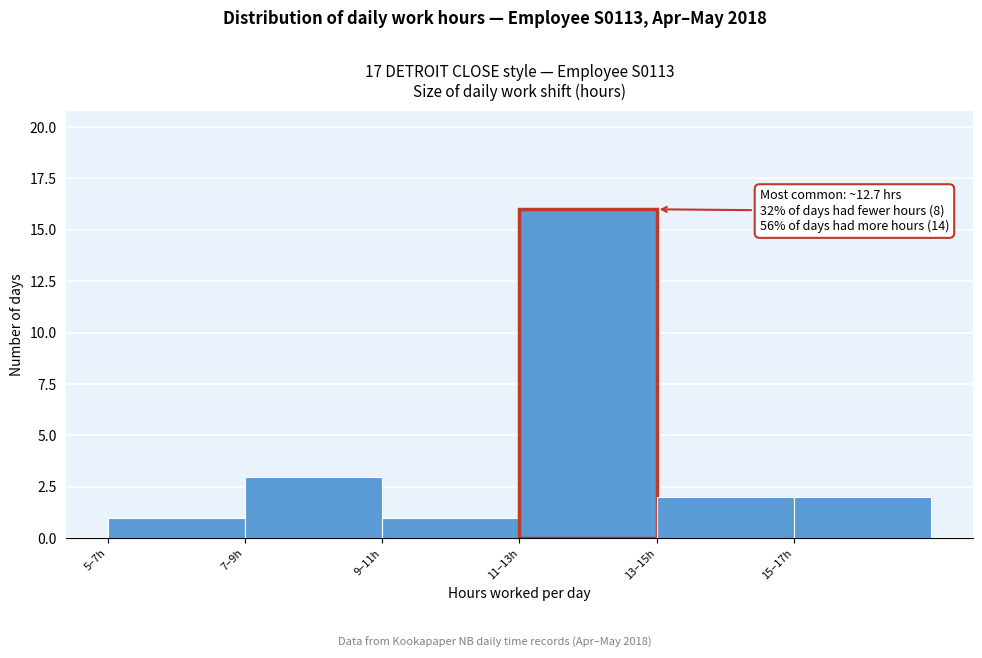

Reading left to right, transcribe all the data shown in this chart.

5–7h=1	7–9h=3	9–11h=1	11–13h=16	13–15h=2	15–17h=2